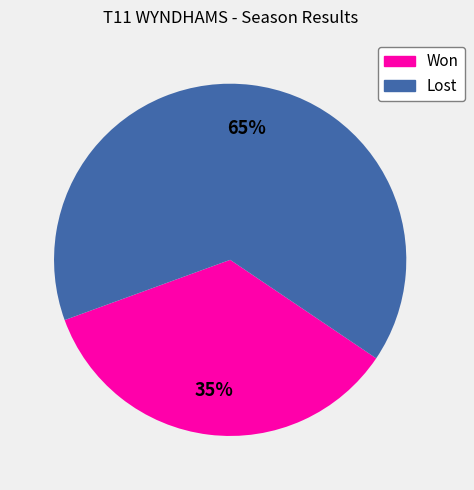

Between Won and Lost, which is larger?

Lost